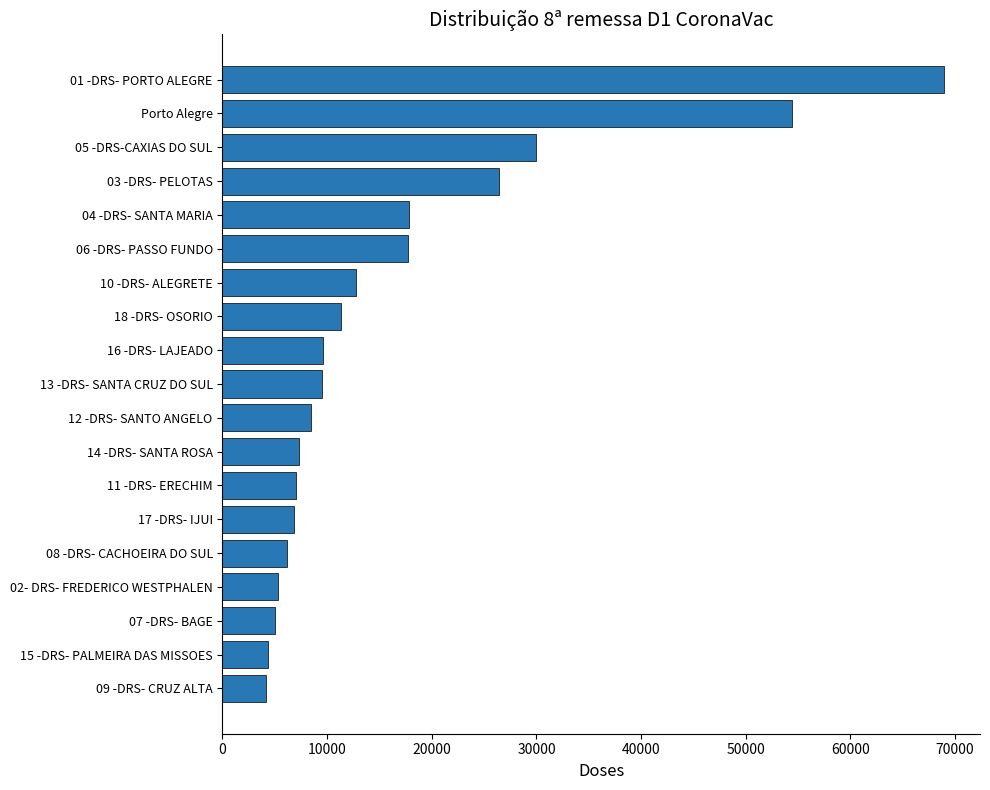

What is the difference between the second highest and second lowest values?

50060